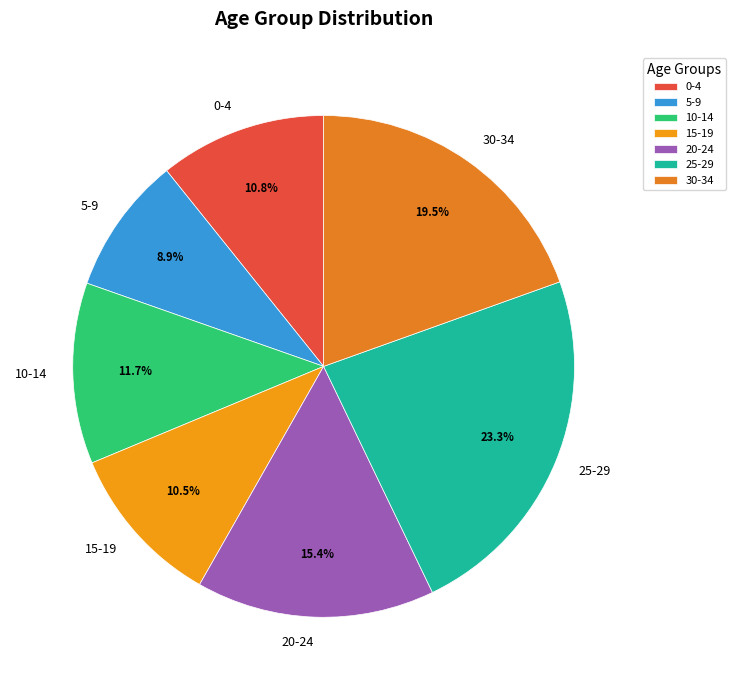

Do 10-14 and 20-24 together represent more than half of the pie?

No